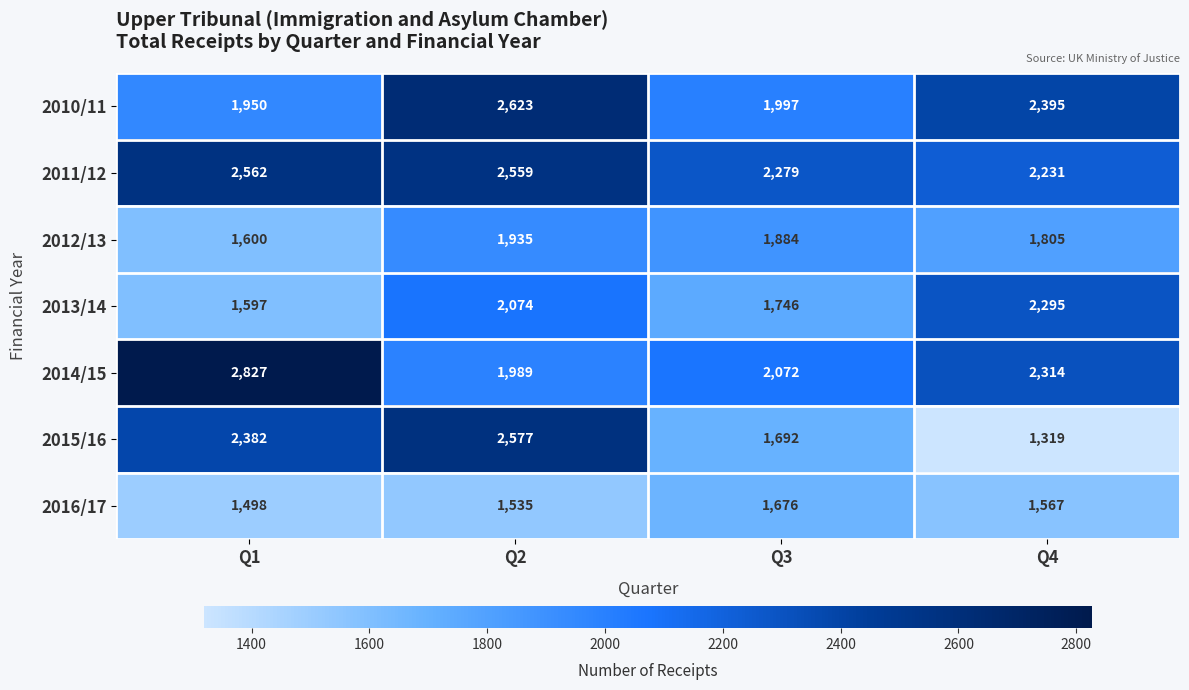

Which series has the largest total across all categories?

2011/12